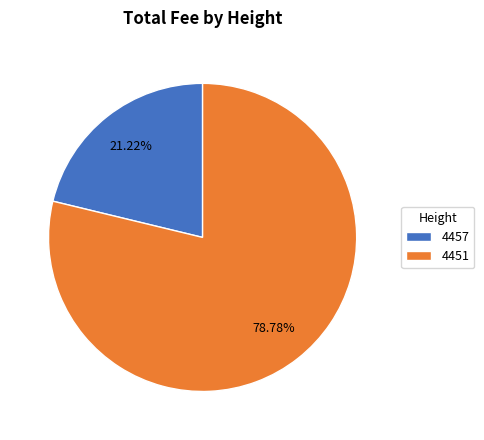

How many segments does this pie chart have?

2